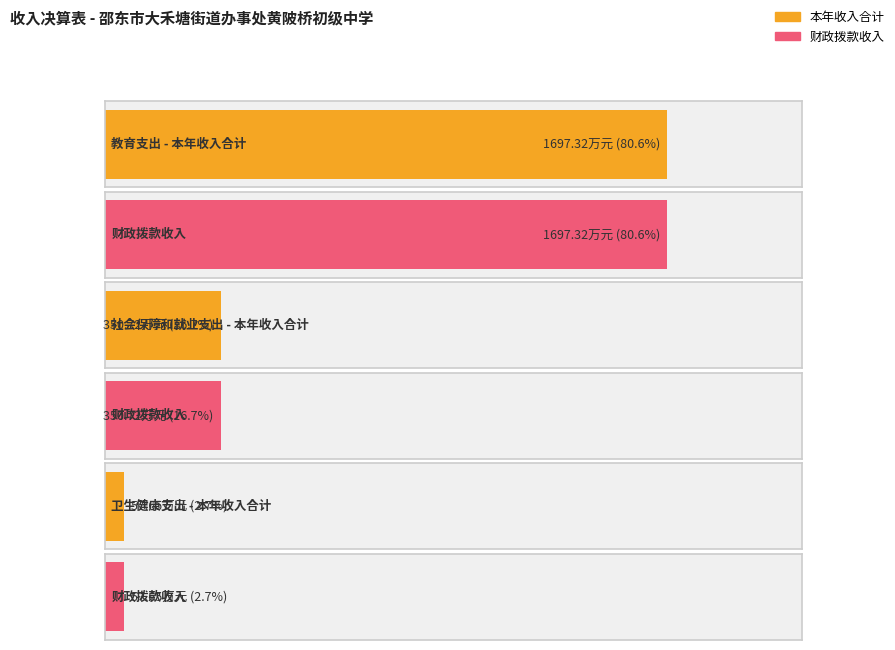

List the labels in order of value, largest first.

教育支出, 社会保障和就业支出, 卫生健康支出